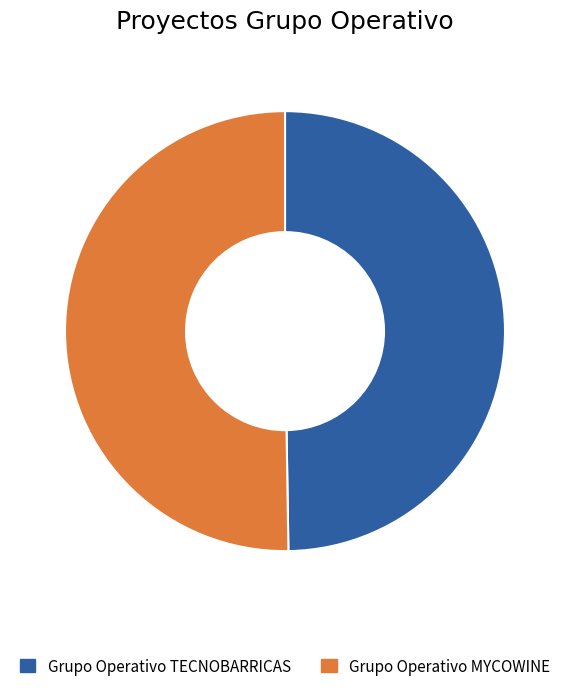

What is the ratio of the value at Grupo Operativo MYCOWINE to the value at Grupo Operativo TECNOBARRICAS?

1.0